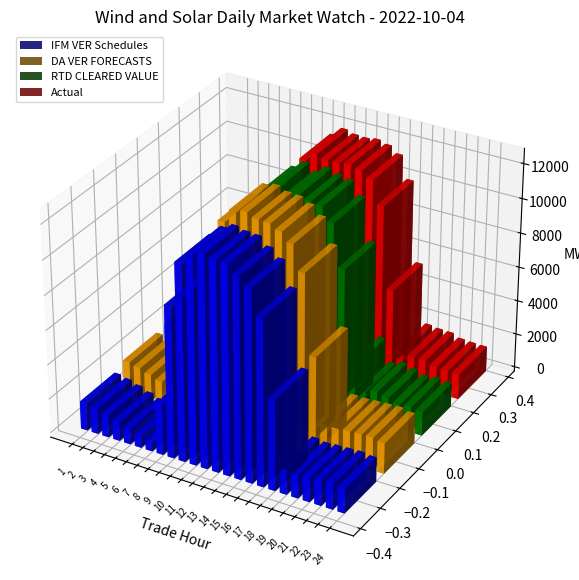

What are all the series names shown in the legend?

IFM VER Schedules, DA VER FORECASTS, RTD CLEARED VALUE, Actual